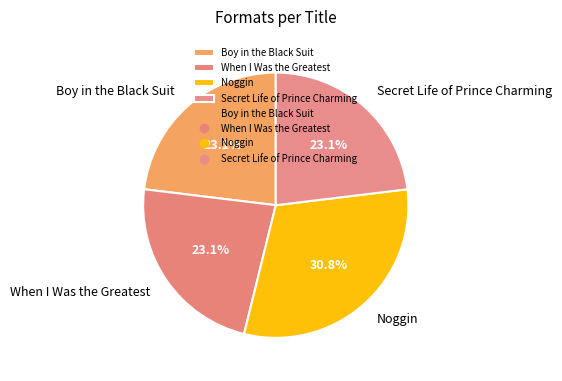

True or false: Noggin accounts for 36% of the total.

False